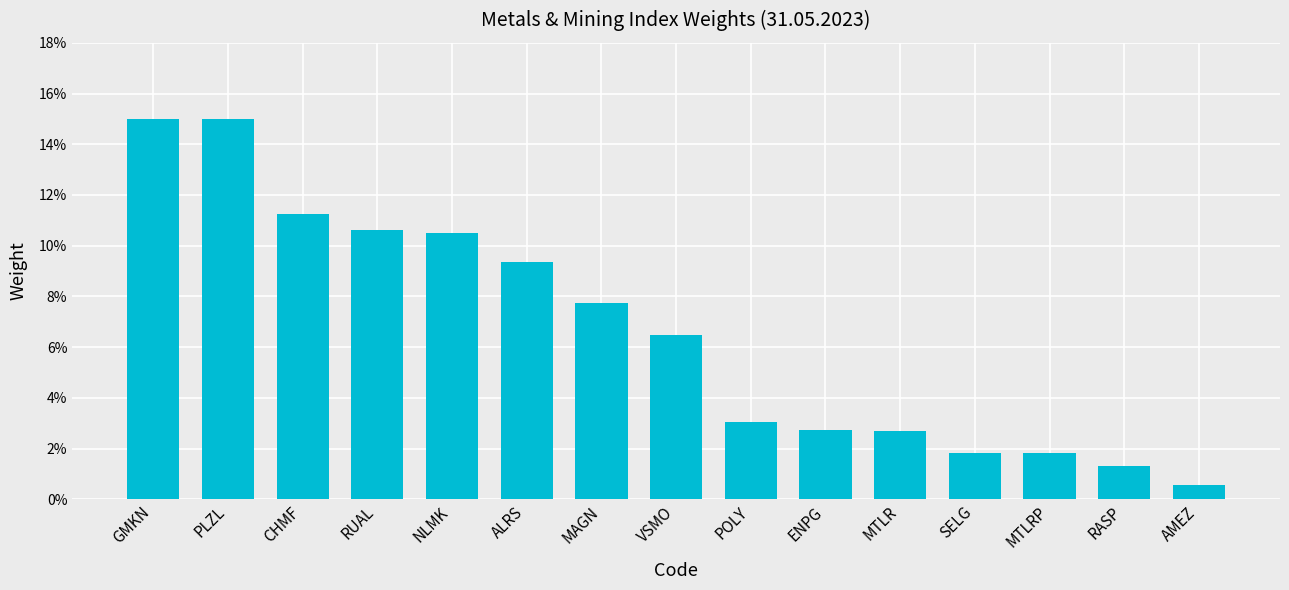

Between AMEZ and ENPG, which is larger?

ENPG